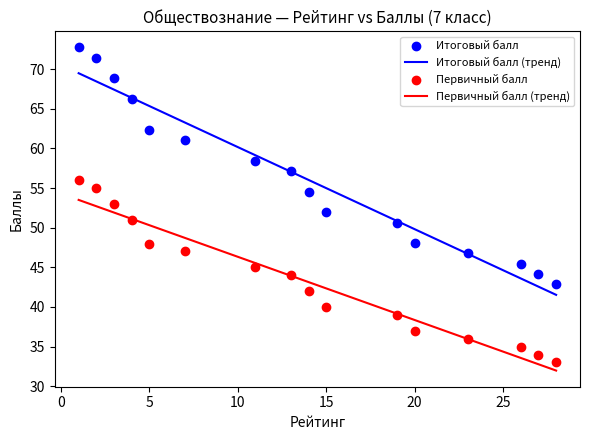

At how many categories does at least one series exceed 50?

11